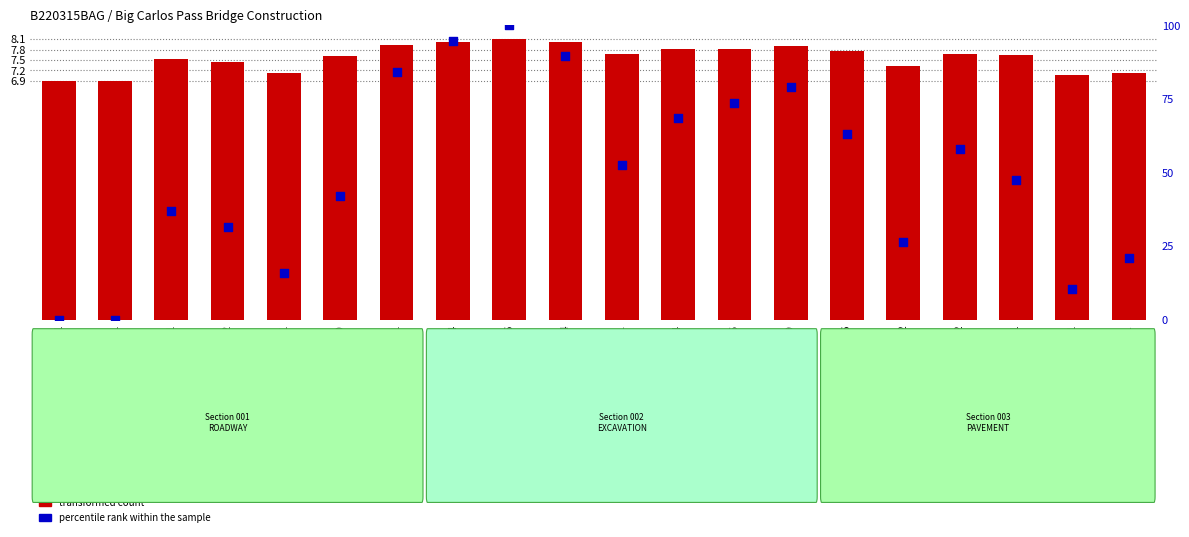

Which series reaches the minimum Y coordinate?

percentile rank within the sample